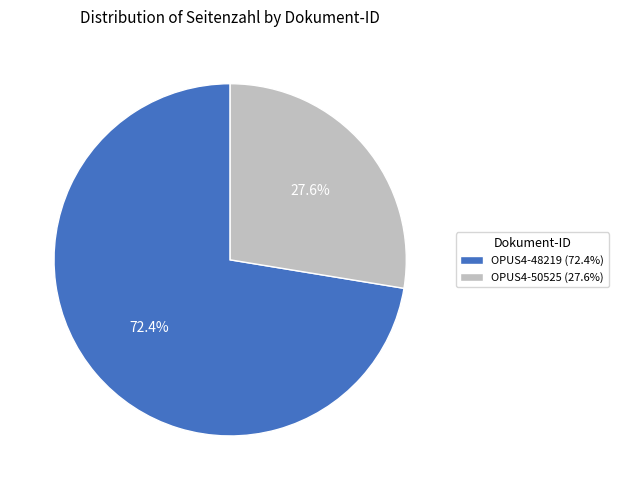

What is the majority slice?

OPUS4-48219